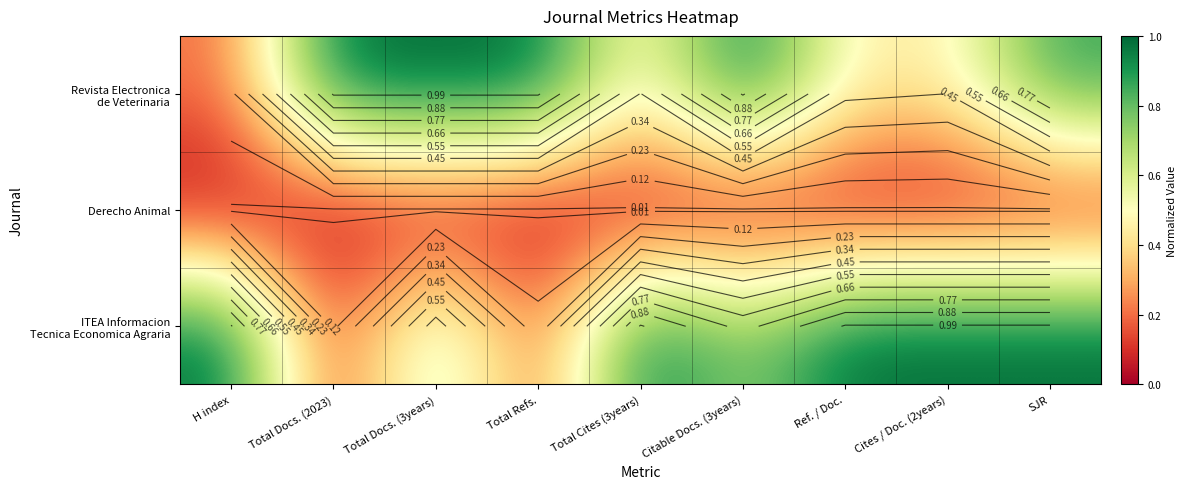

What is the sum of the Revista Electronica de Veterinaria values at H index and Total Docs. (3years)?

1.2